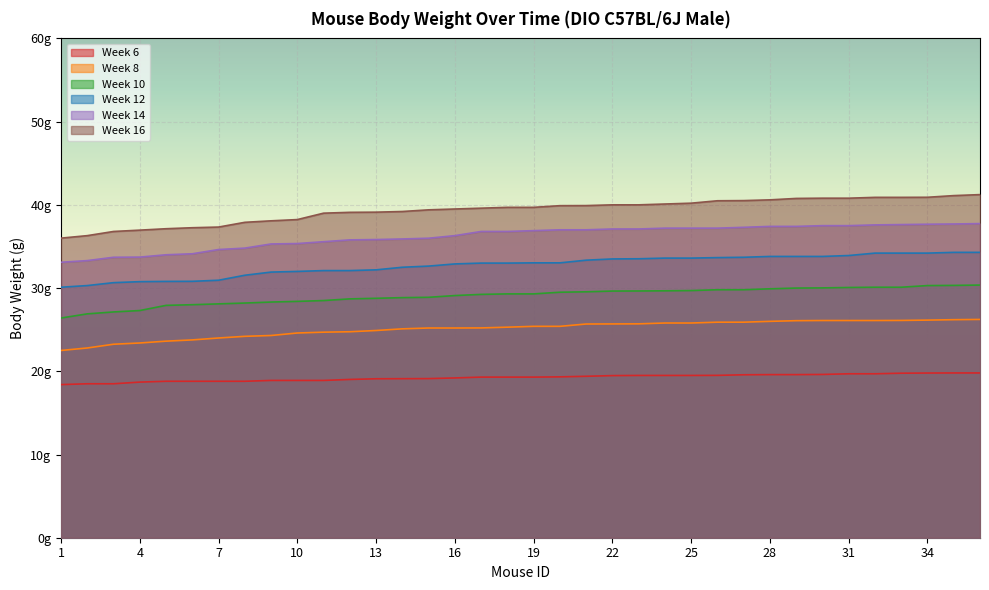

Which series has the largest range (max minus min)?

Week 16